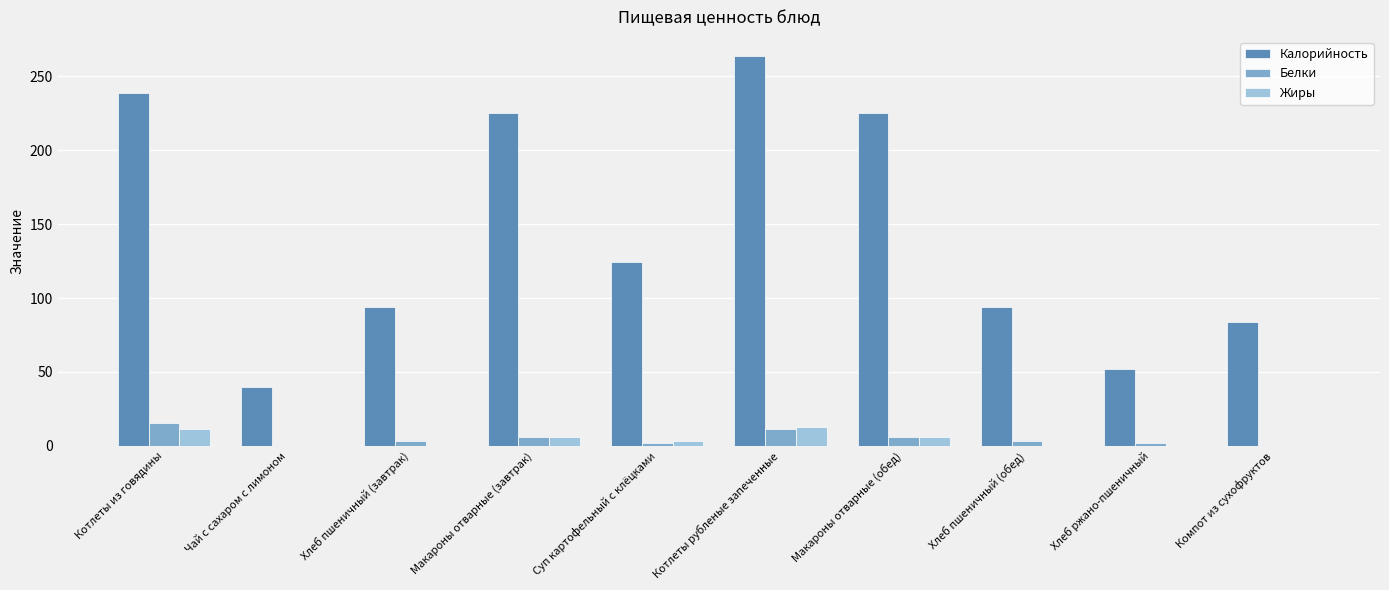

True or false: Калорийность has a value of 53.5 at Чай с сахаром с лимоном.

False